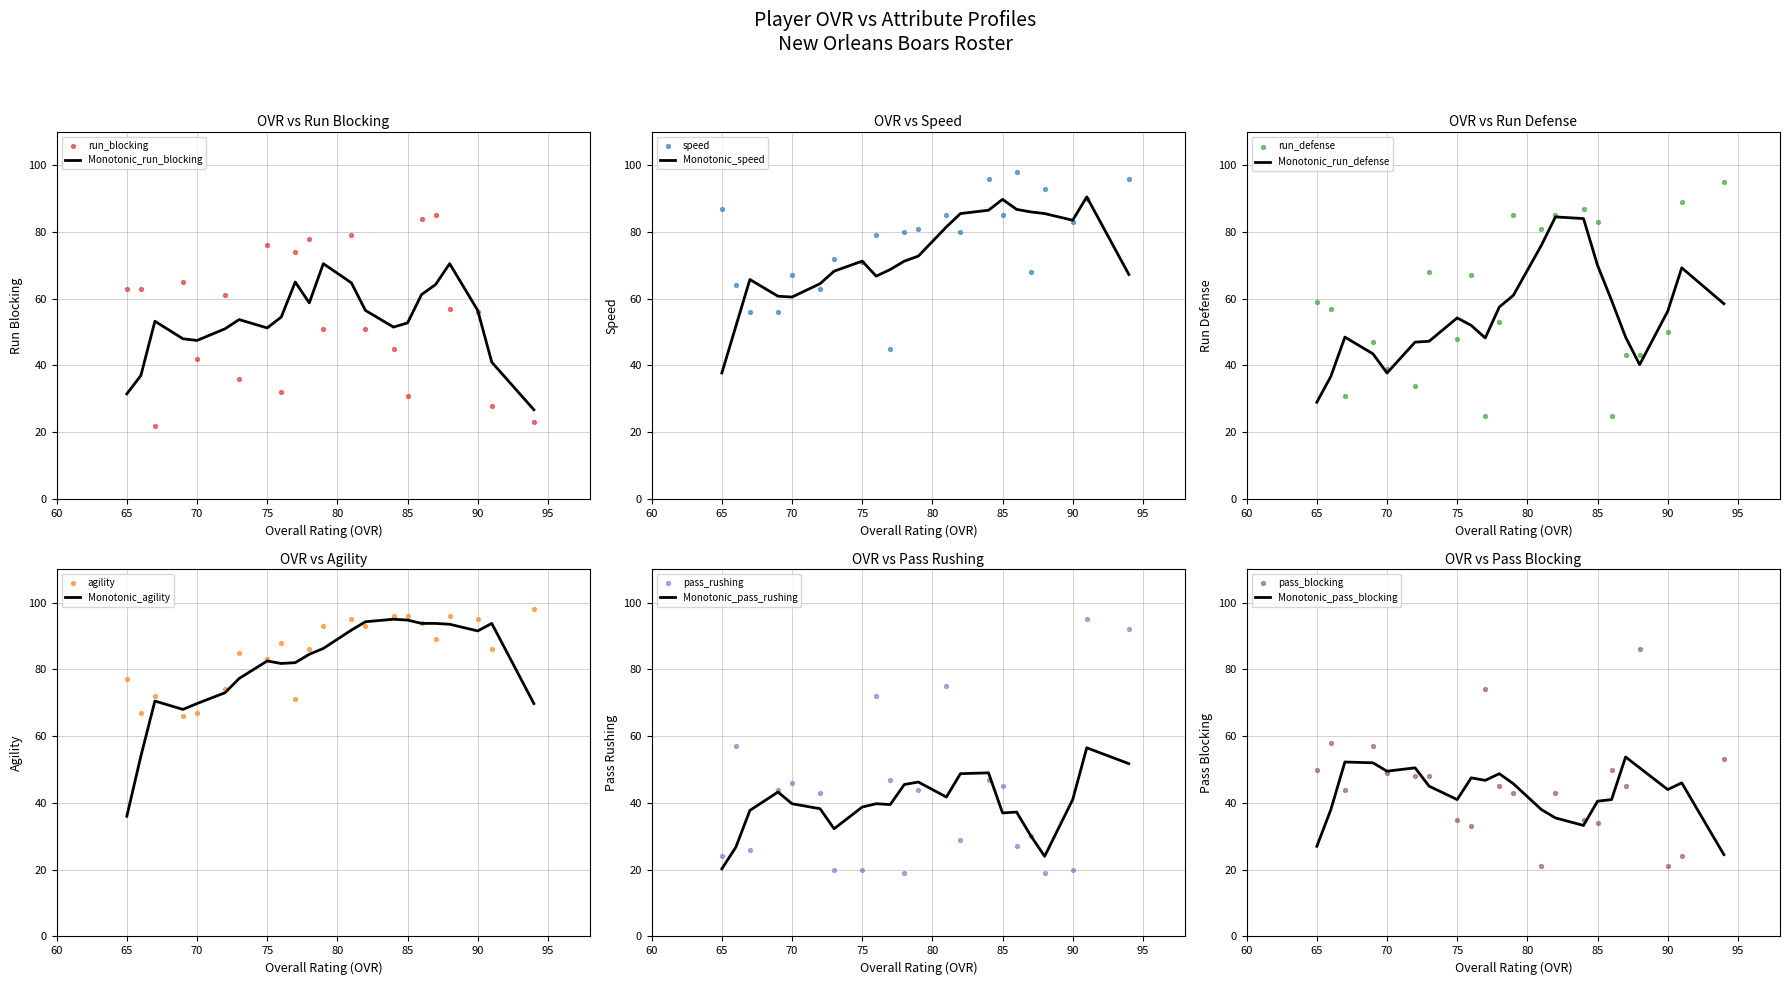

Which series has the largest Y range (max minus min)?

pass_rushing